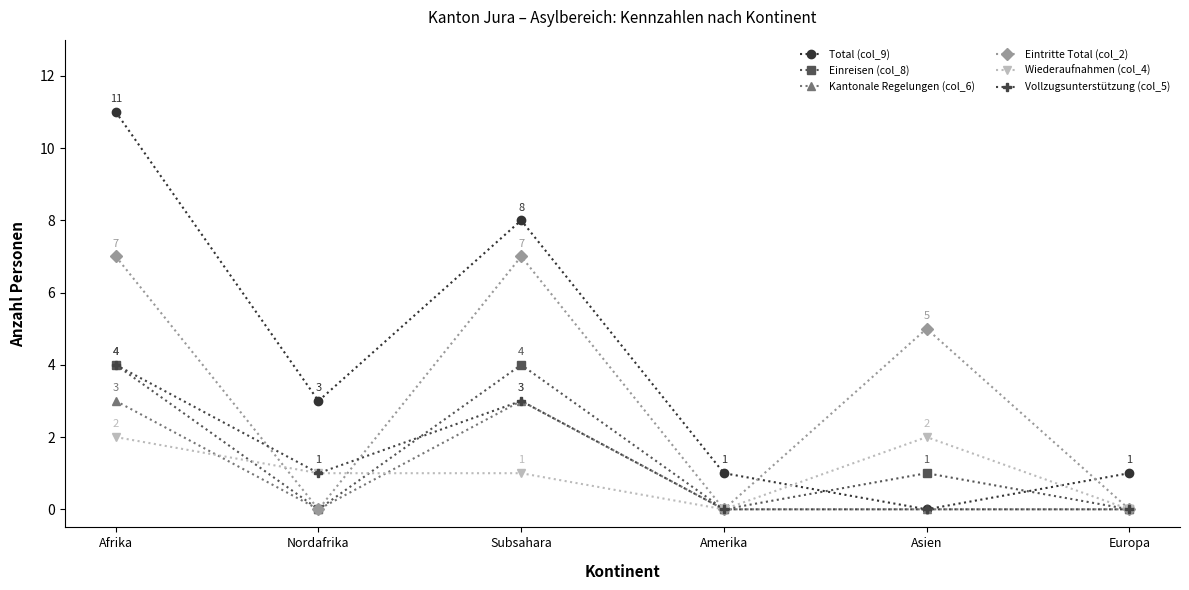

What is the difference between the maximum and second lowest values in the Wiederaufnahmen (col_4) series?

2